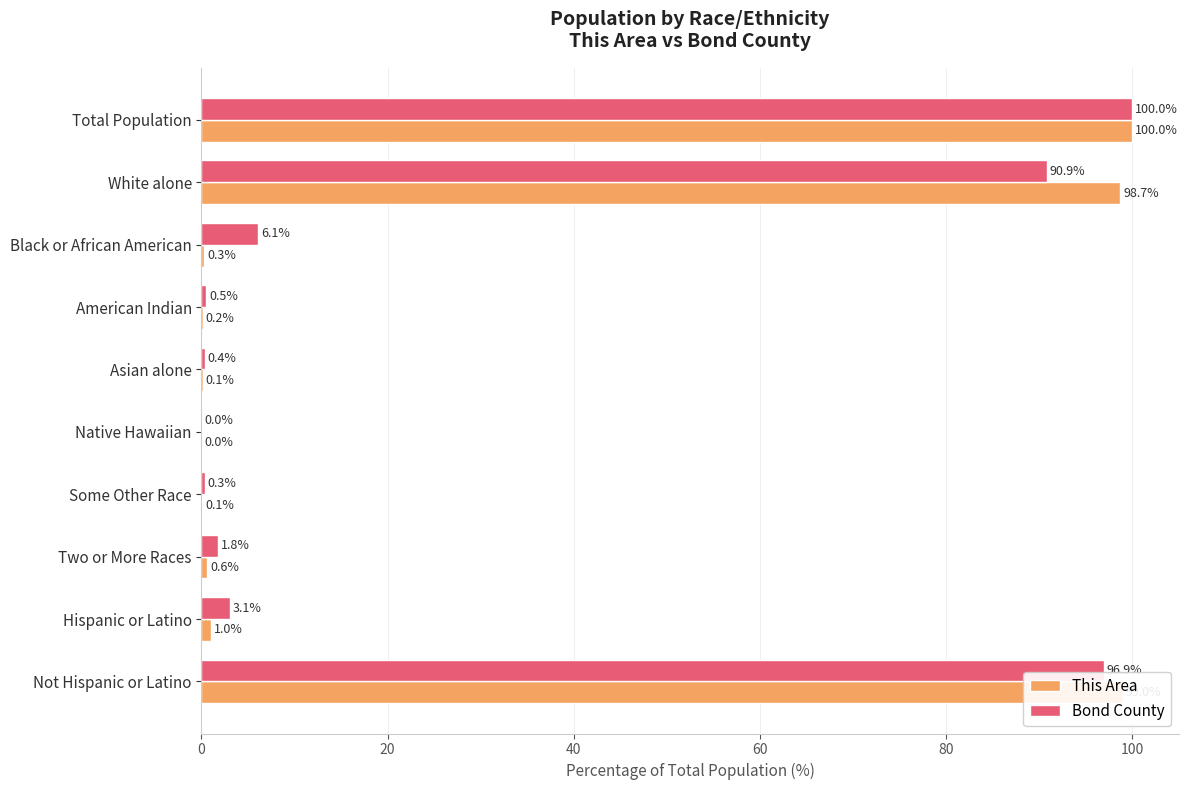

At which category does the chart reach its peak across all series?

Total Population